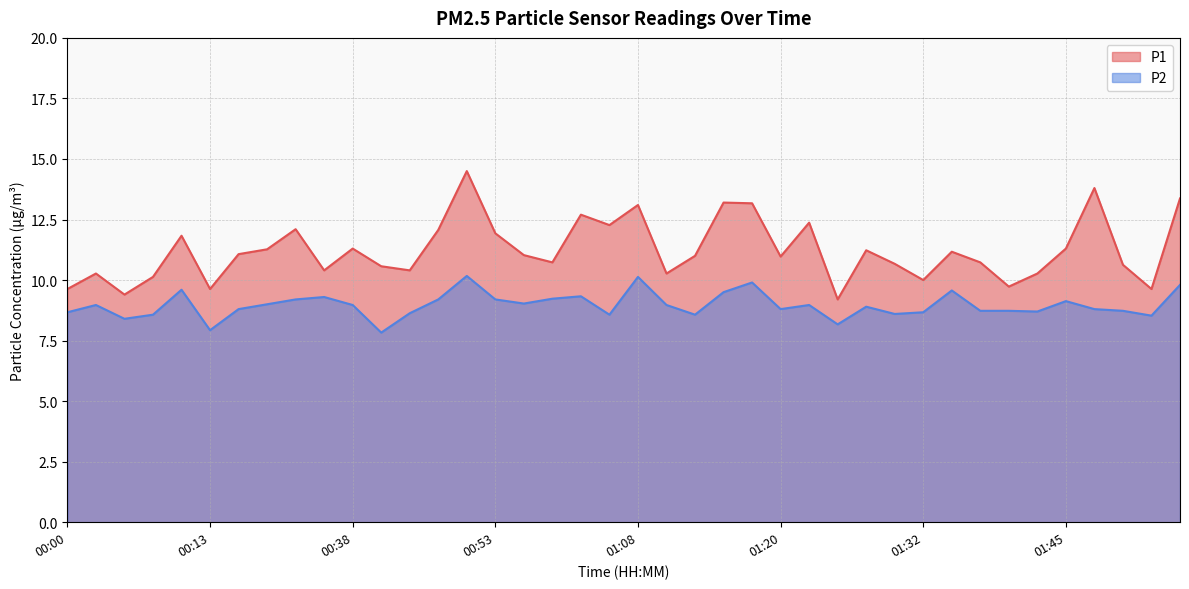

What is the difference between the highest and lowest values at 00:55?

2.0